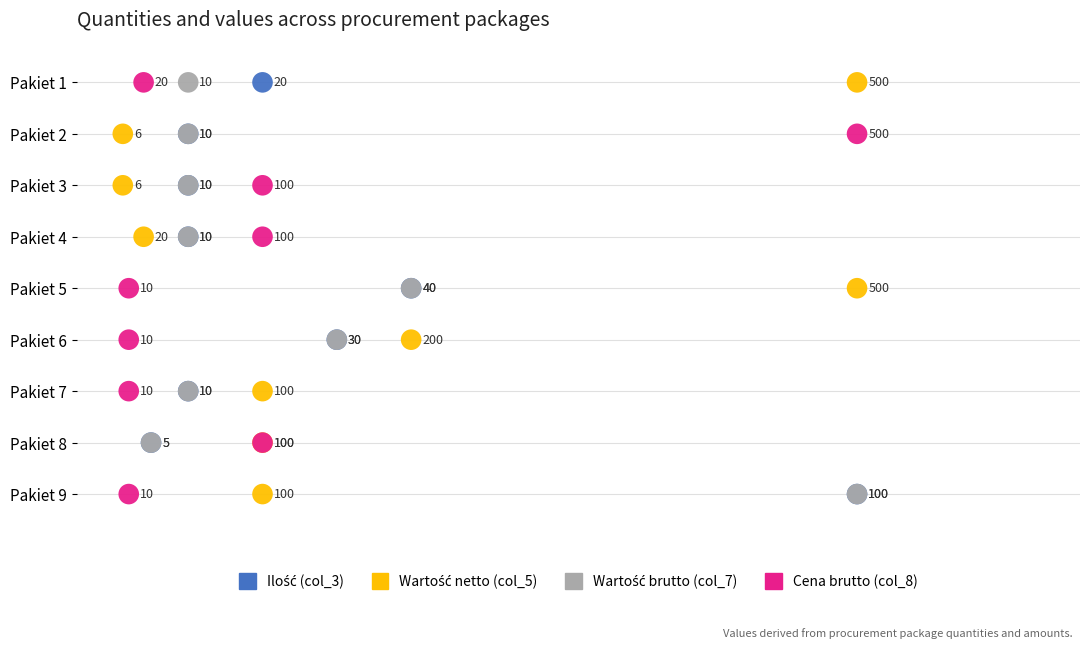

Which series reaches the minimum Y coordinate?

Ilość (col_3)